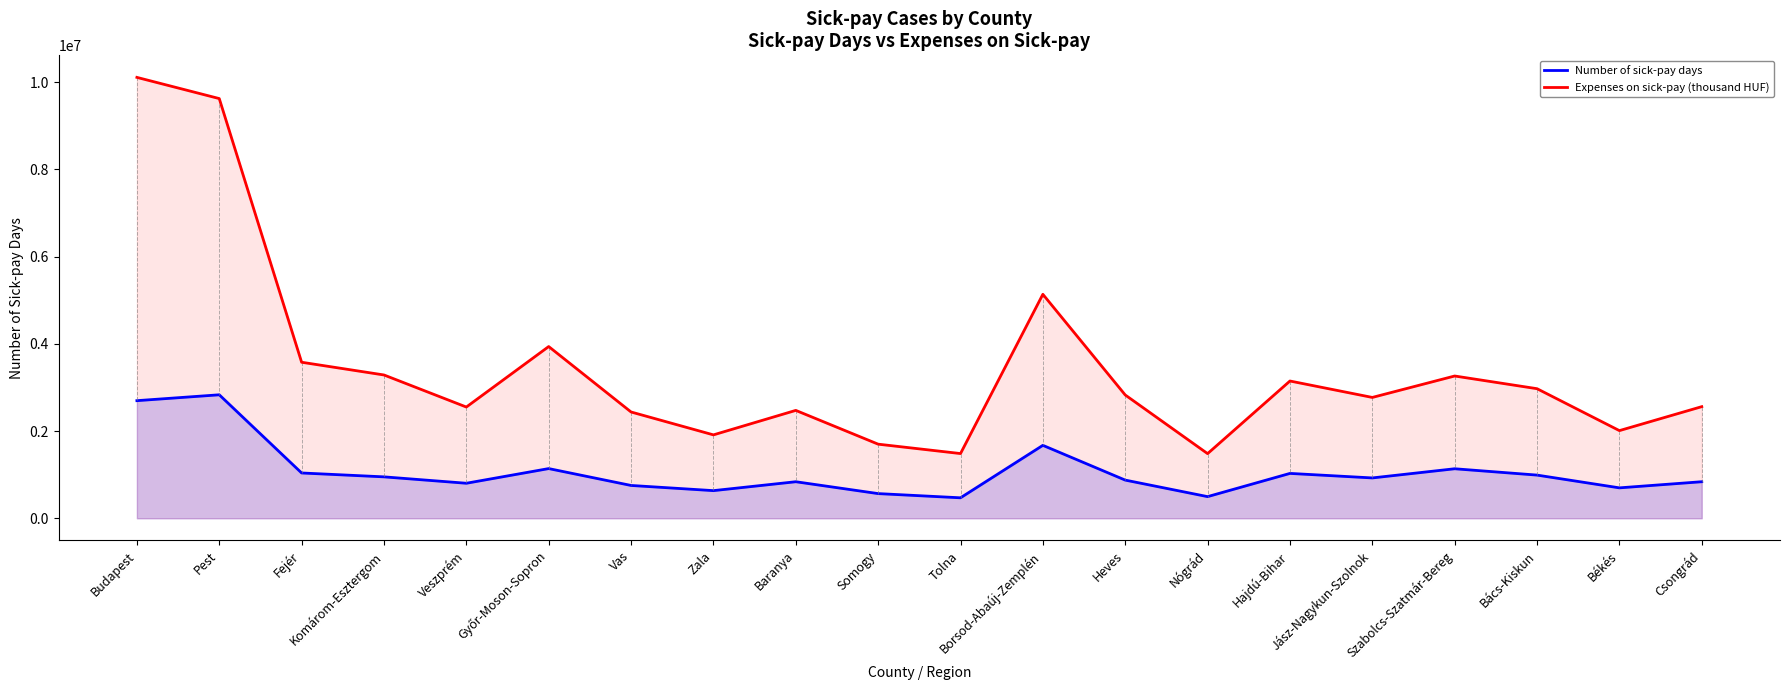

Reading right to left, what are all the values shown in this chart?

Number of sick-pay days: 838664.0	698245.0	990819.0	1135931.0	925764.0	1029395.0	497095.0	875993.0	1672784.0	470226.0	566478.0	838509.0	634445.0	753198.0	1140013.0	803674.0	950341.0	1039408.0	2831577.0	2696999.0
Expenses on sick-pay (thousand HUF): 2559740.0	2010369.1	2971326.9	3262371.6	2771026.3	3147526.4	1482767.2	2827380.3	5135331.9	1484294.9	1699681.1	2474005.8	1912719.1	2437425.0	3937445.1	2550953.3	3285874.0	3577657.5	9622083.9	10107909.3